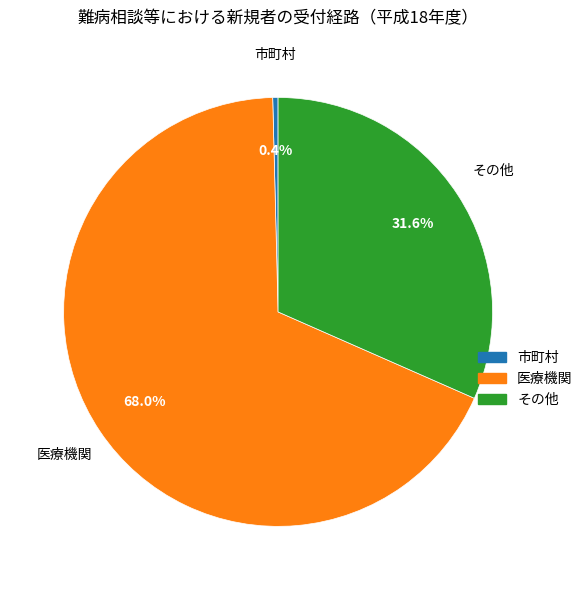

Which slice is the smallest?

市町村